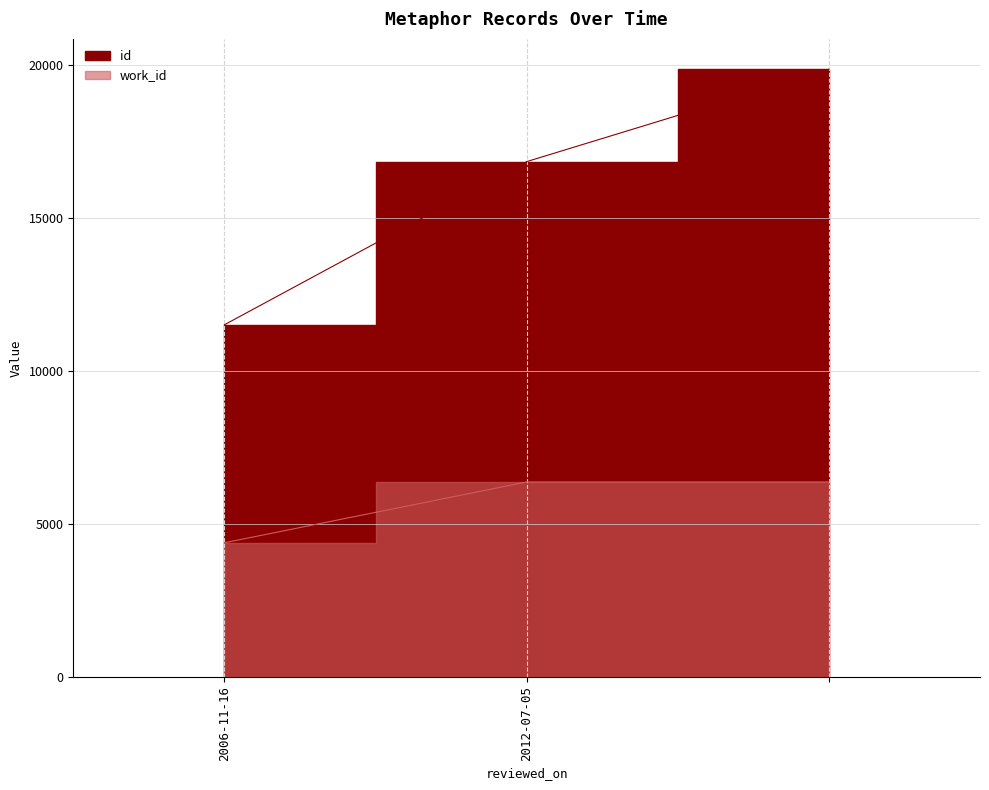

How many lines are shown in the chart?

2